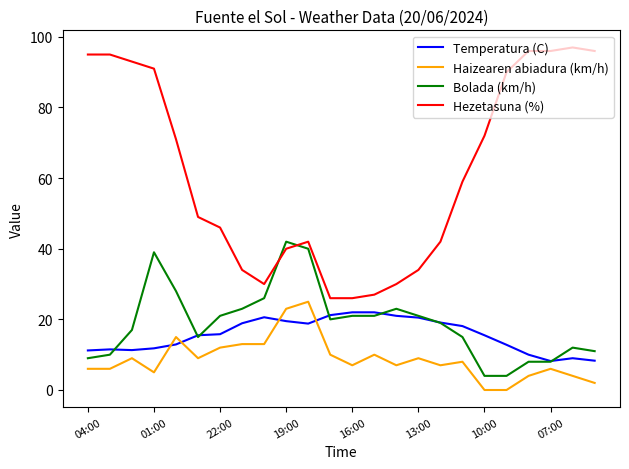

Is this an area chart (filled region under the line)?

No